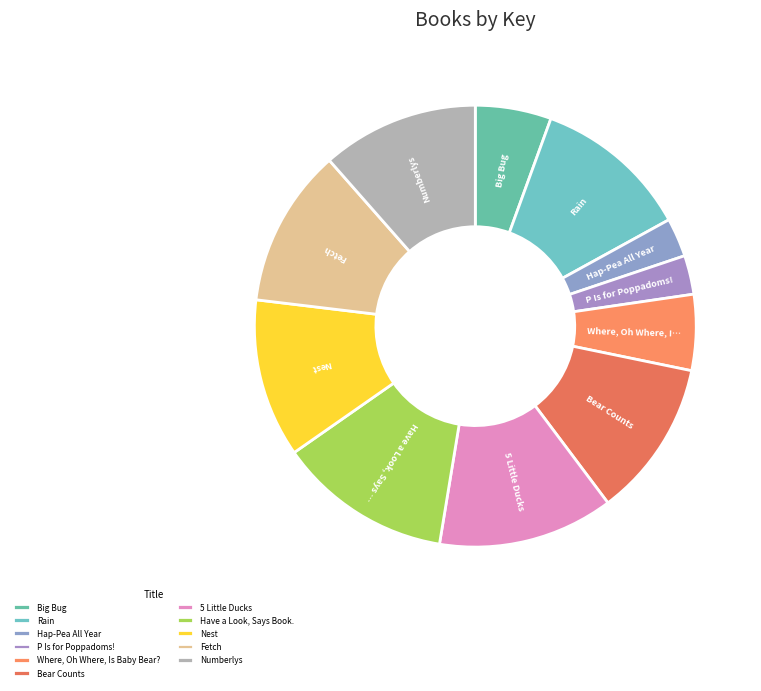

How many segments does this pie chart have?

11